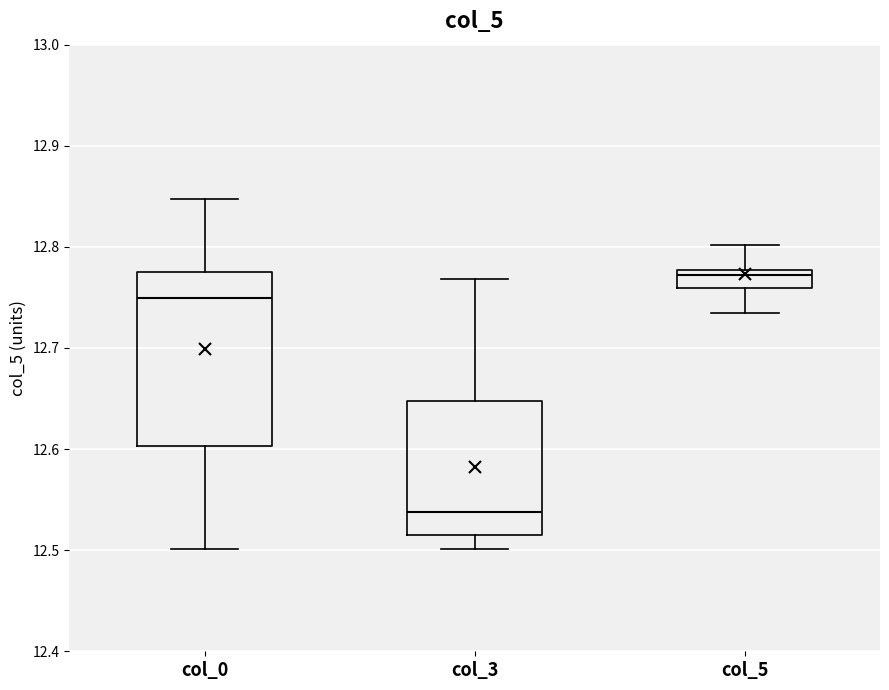

Reading left to right, read every box against the y-axis: the position of its median line, the range the box covers, and the ends of its whiskers. The values are not printed on the chart, so give them approximately, as read against the axis.

col_0: median 12.75, box 12.60 to 12.78, whiskers 12.50 to 12.85
col_3: median 12.54, box 12.52 to 12.65, whiskers 12.50 to 12.77
col_5: median 12.77, box 12.76 to 12.78, whiskers 12.74 to 12.80